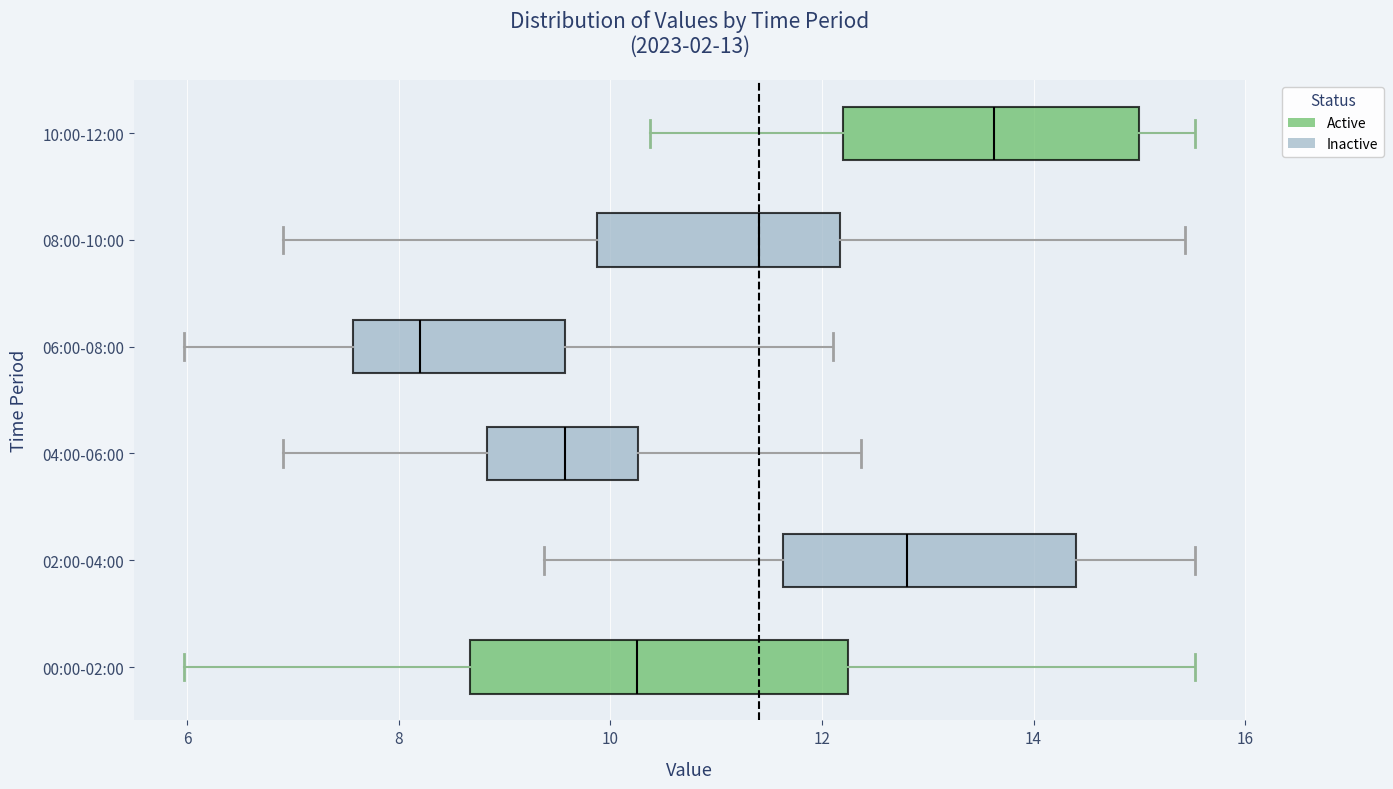

Which box's median line is the furthest to the left?

06:00-08:00